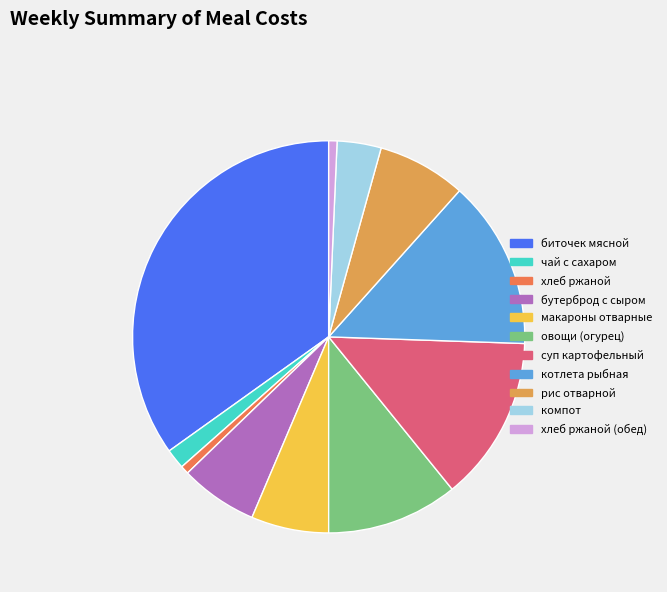

Which category has the biggest portion of the pie?

биточек мясной